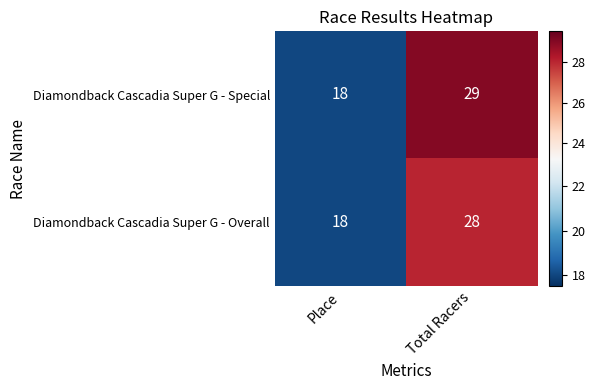

Rank the categories by Diamondback Cascadia Super G - Overall value from lowest to highest.

Place, Total Racers